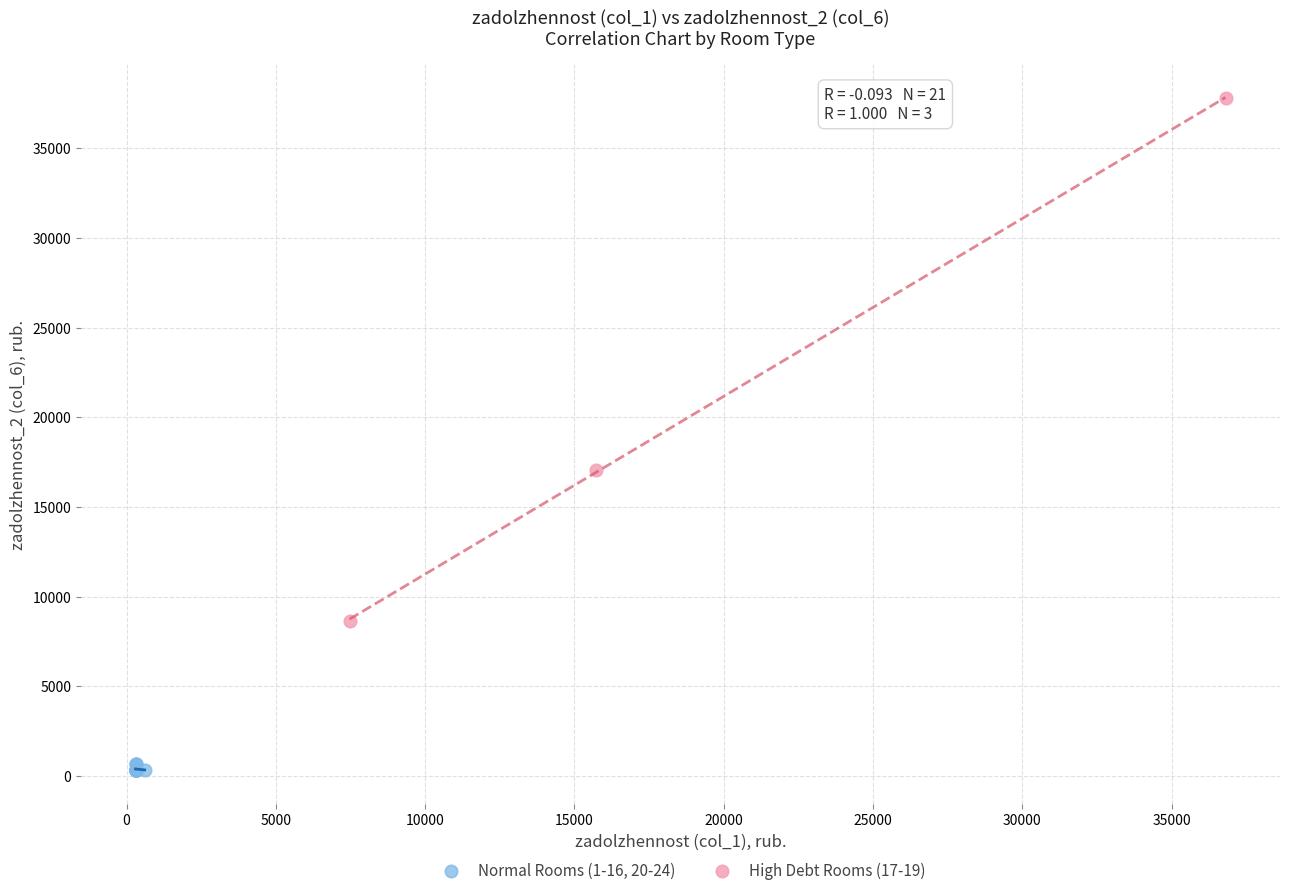

Which series reaches the minimum Y coordinate?

Normal Rooms (1-16, 20-24)